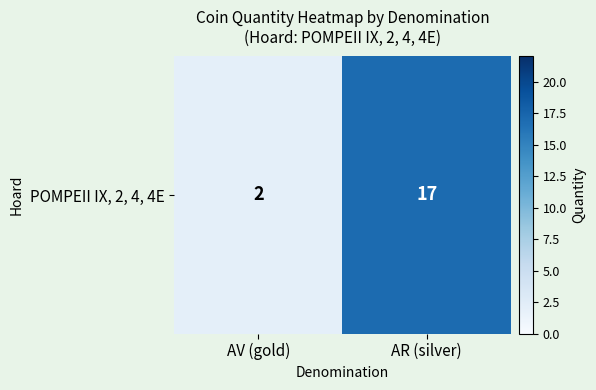

Read the value at AV (gold).

2